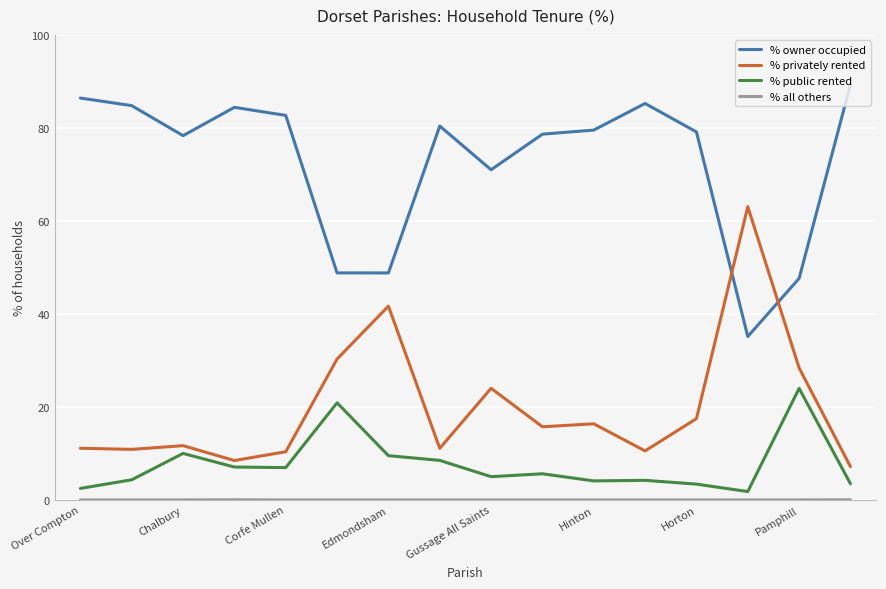

True or false: % public rented and % owner occupied cross at least once.

False